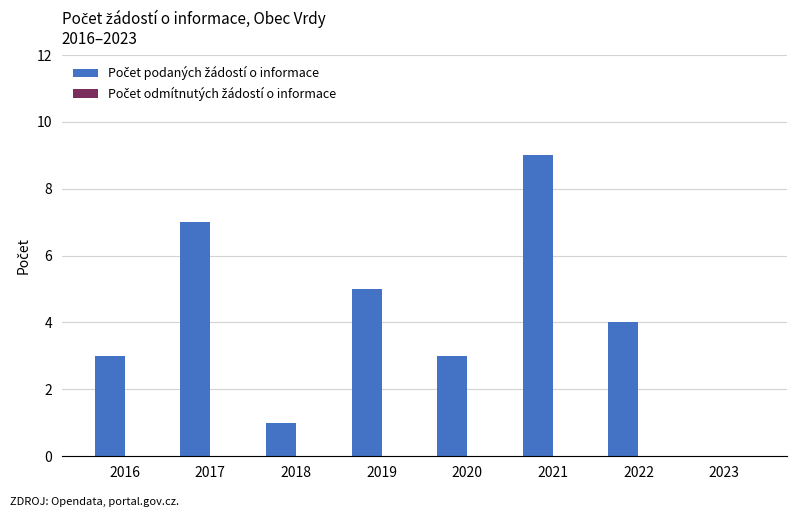

What is the change in value from 2019 to 2023?

-5